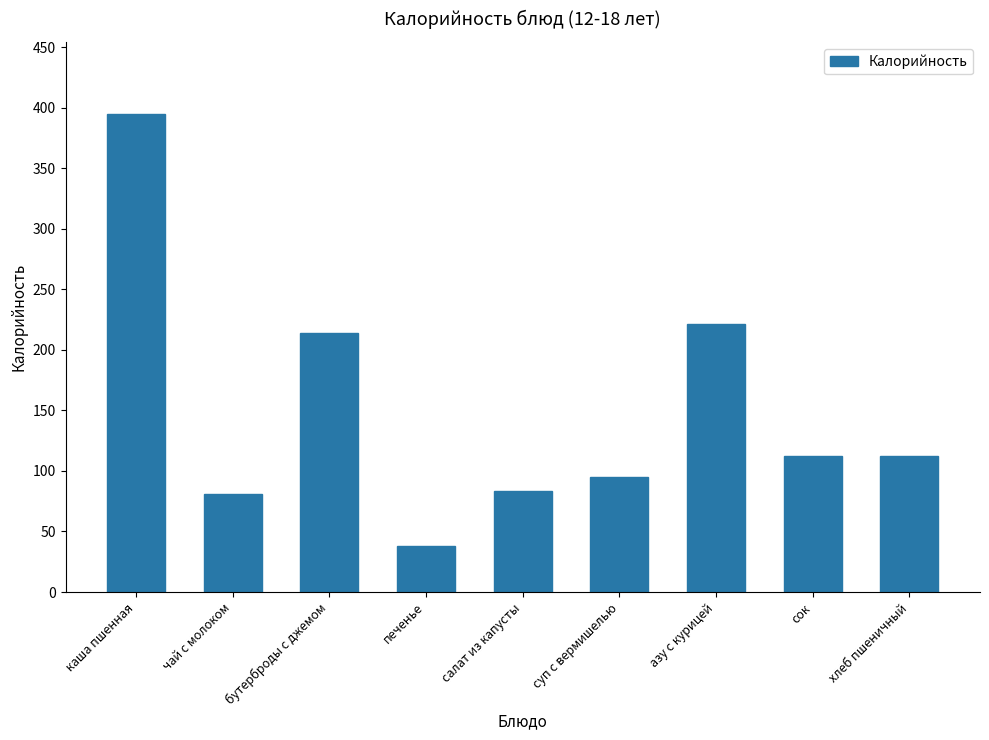

True or false: the data shows 25.7 at чай с молоком.

False